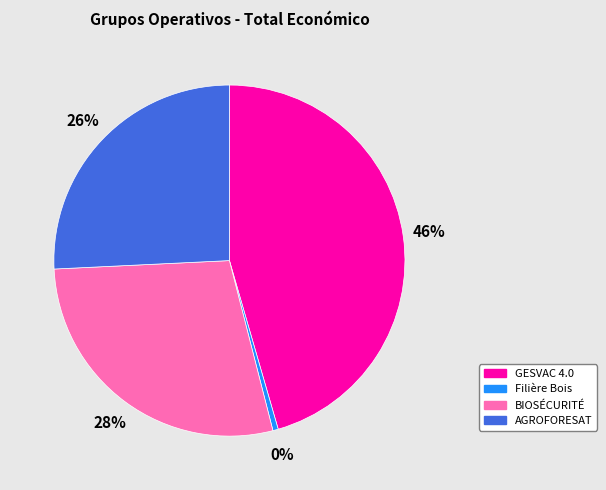

Count the number of slices in the pie.

4